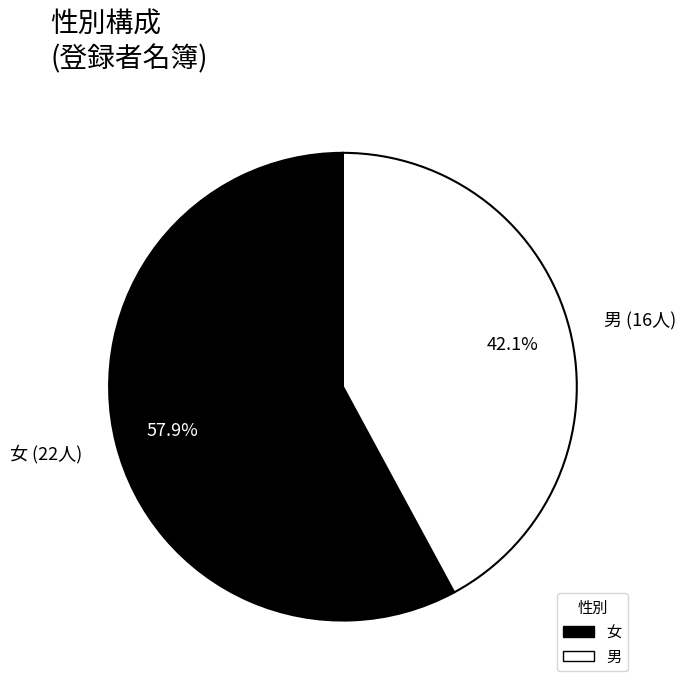

To the nearest percent, what is the difference between the largest and smallest slice percentages?

16%